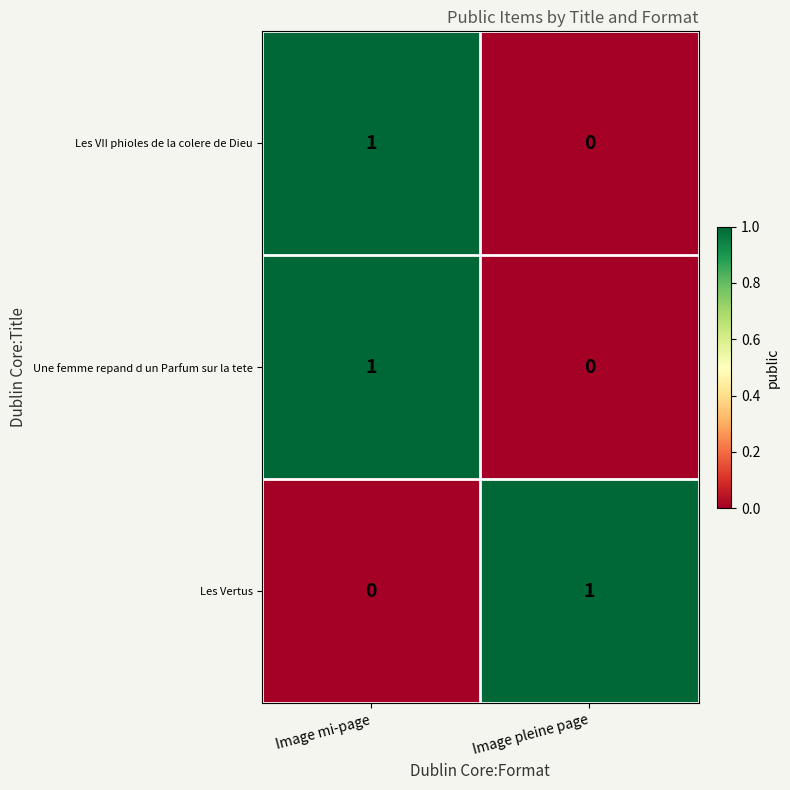

Where is Une femme repand d un Parfum sur la tete nearest to the value 0?

Image pleine page